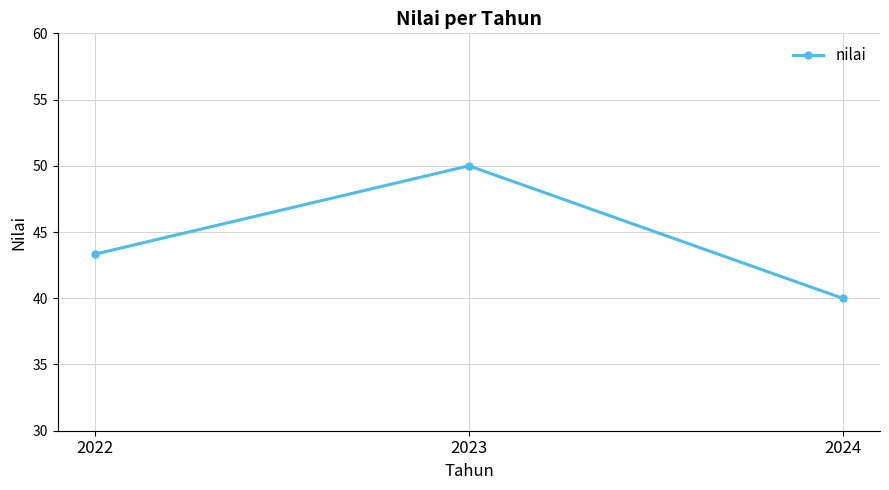

Between 2023 and 2024, which is larger?

2023